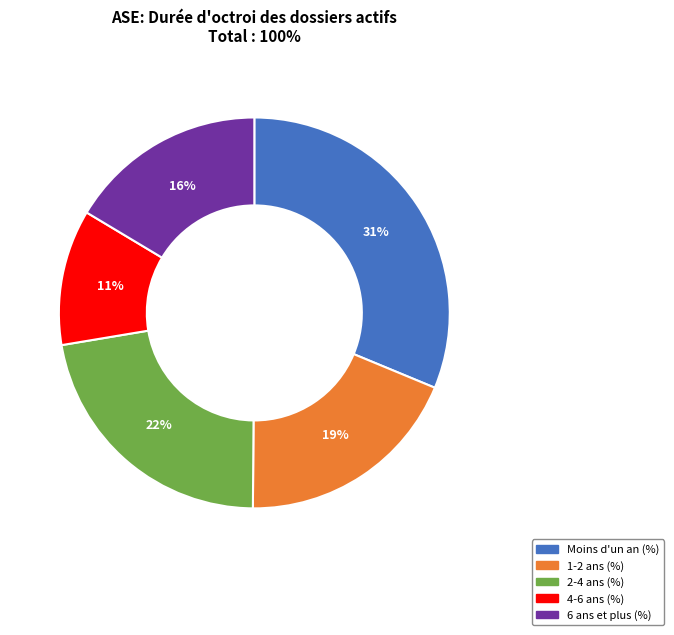

Does 1-2 ans (%) account for over 50% of the chart?

No